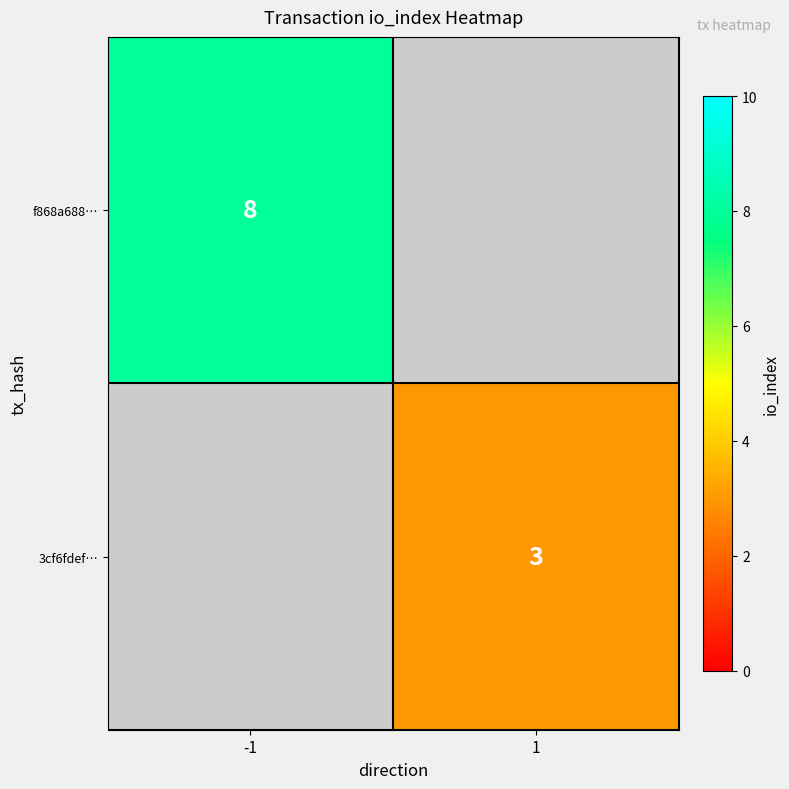

At how many categories does at least one series exceed 6?

1